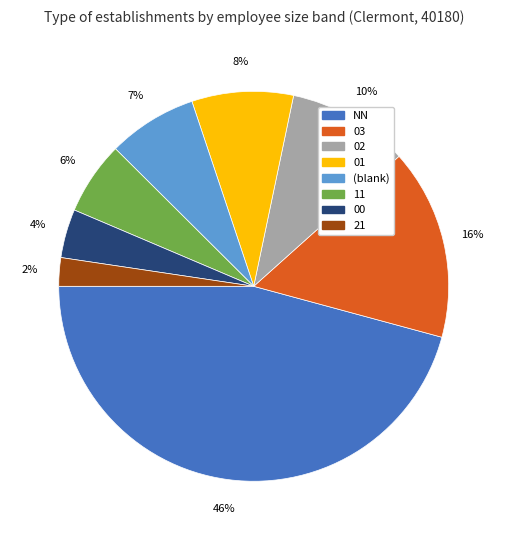

Is there any slice that represents more than half of the pie?

No